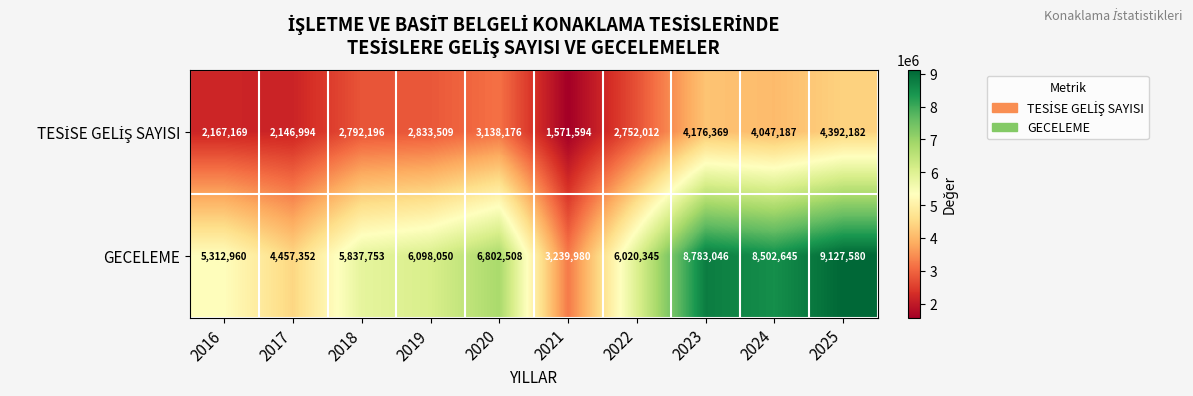

True or false: GECELEME has a value of 8502645 at 2024.

True